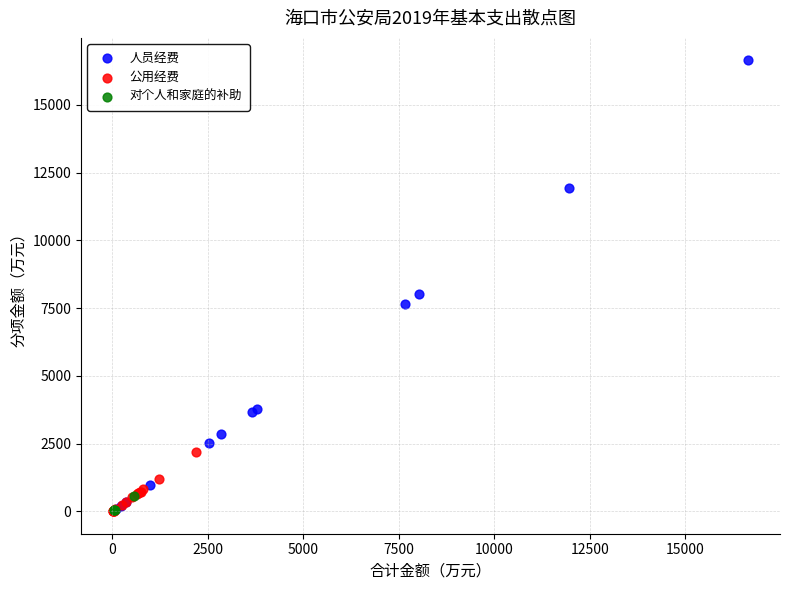

What are all the series names shown in the legend?

人员经费, 公用经费, 对个人和家庭的补助